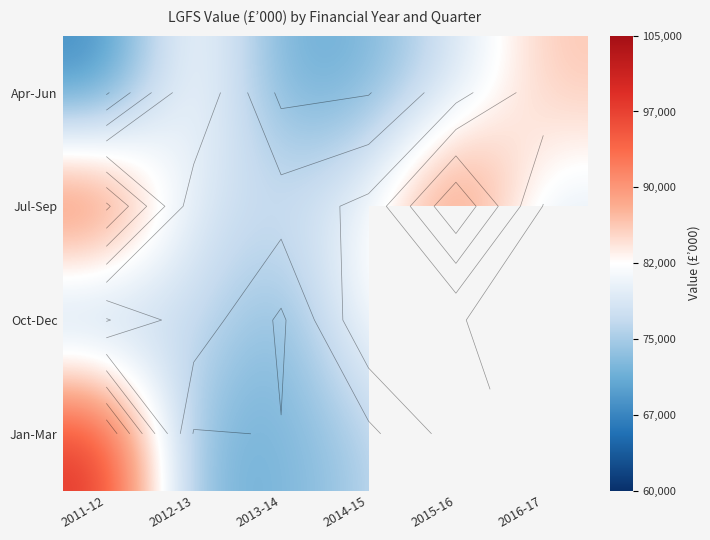

The Apr-Jun series shows 25679.5 at 2015-16. True or false?

False